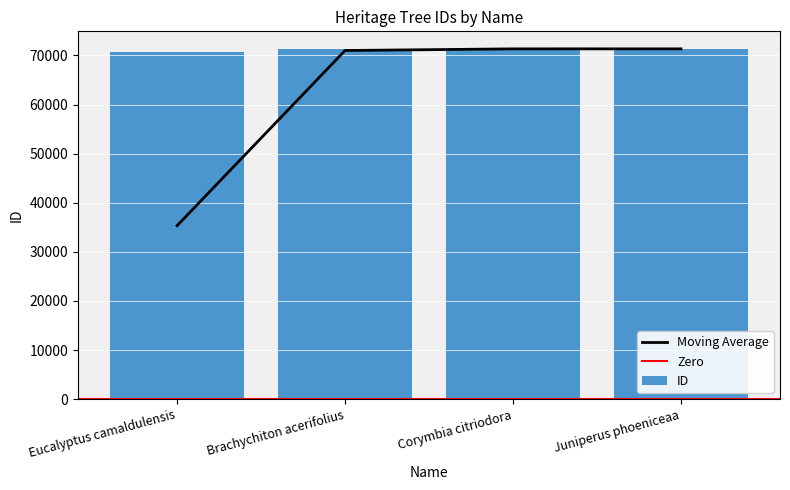

True or false: the data shows 126808 at Corymbia citriodora.

False